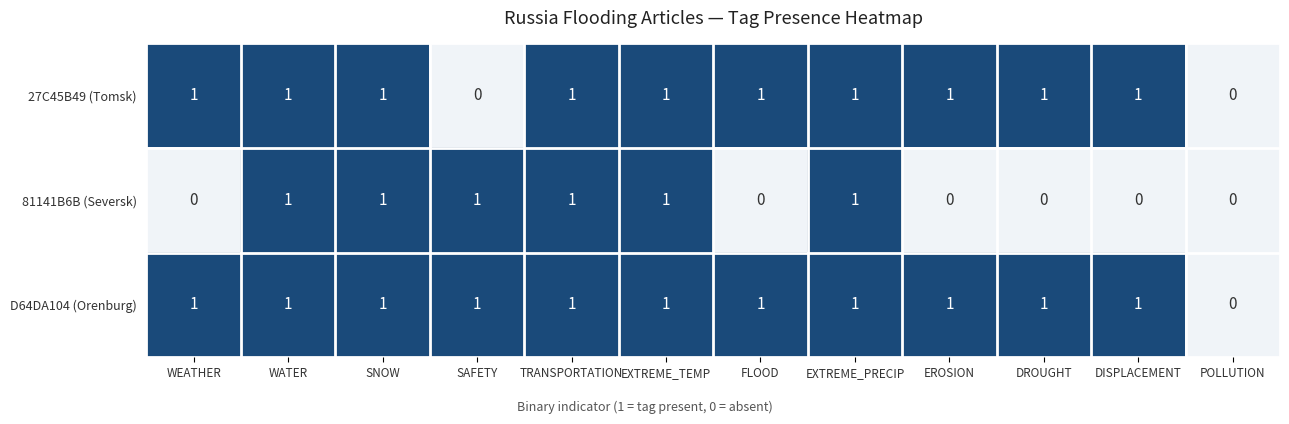

True or false: D64DA104 (Orenburg) has a value of 0 at DISPLACEMENT.

False